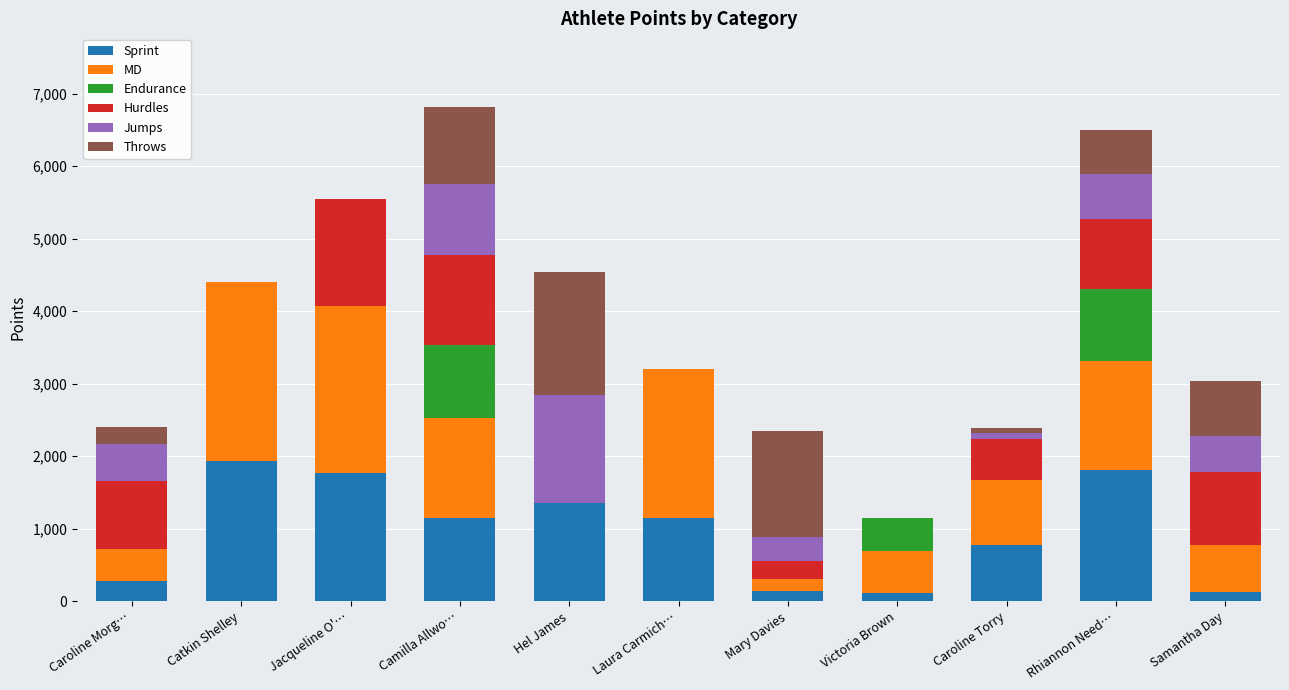

The value of Sprint at Laura Carmich… is 1154.1. True or false?

True